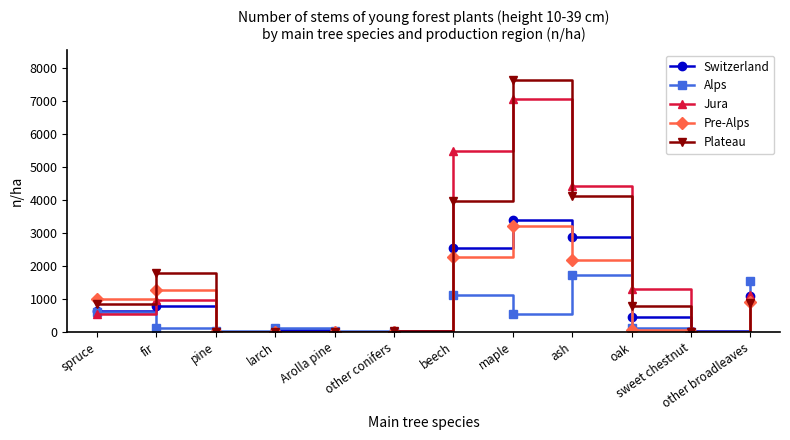

Count the number of data series in this chart.

5